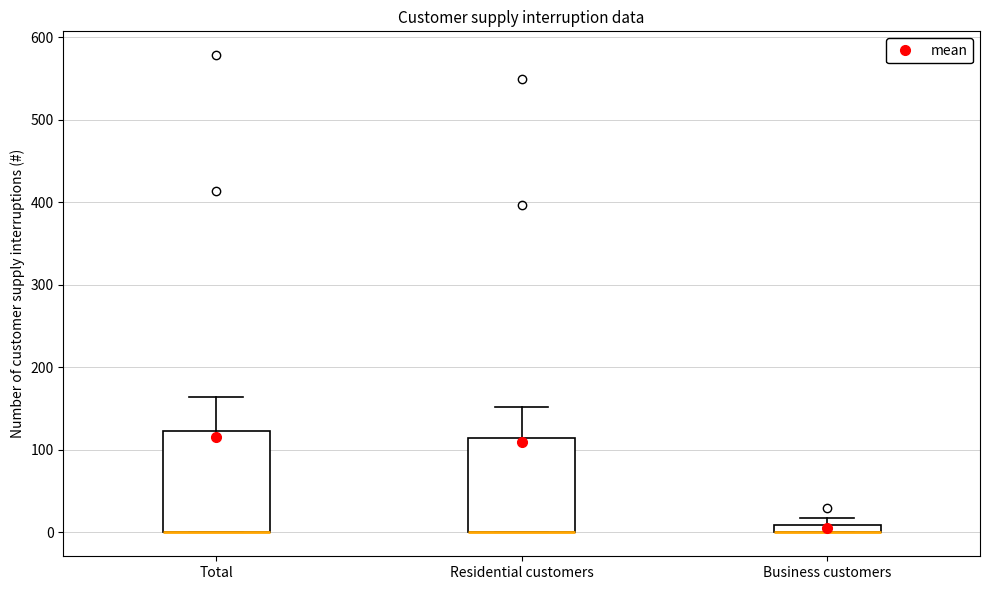

Where does the upper whisker of the box for Residential customers end on the y-axis? The values are not printed on the chart, so give them approximately, as read against the axis.

150